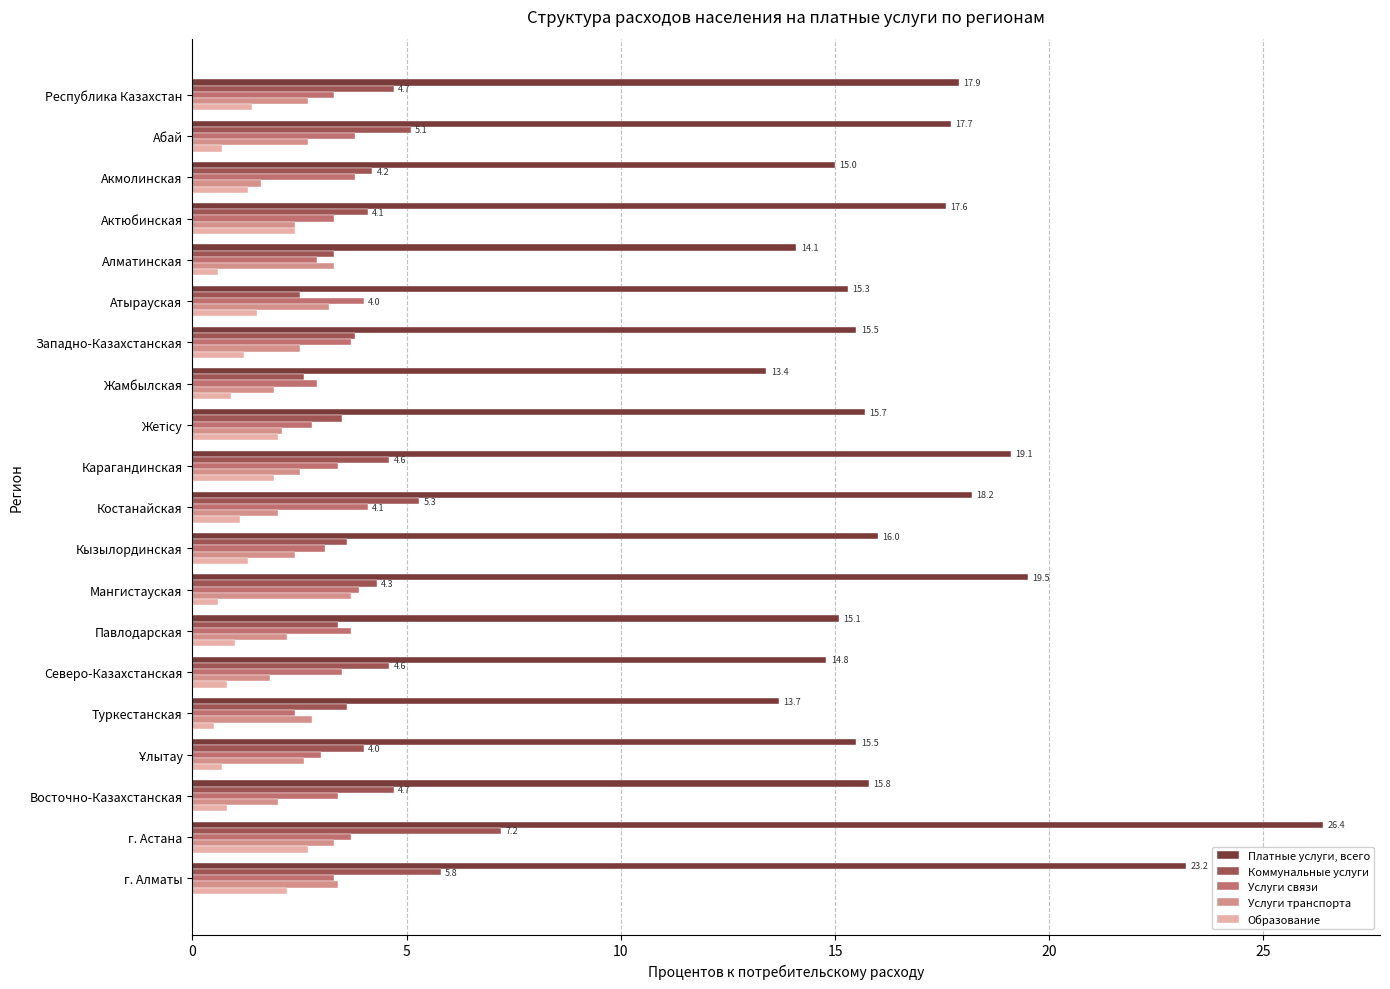

What is the maximum value shown in the chart?

26.4